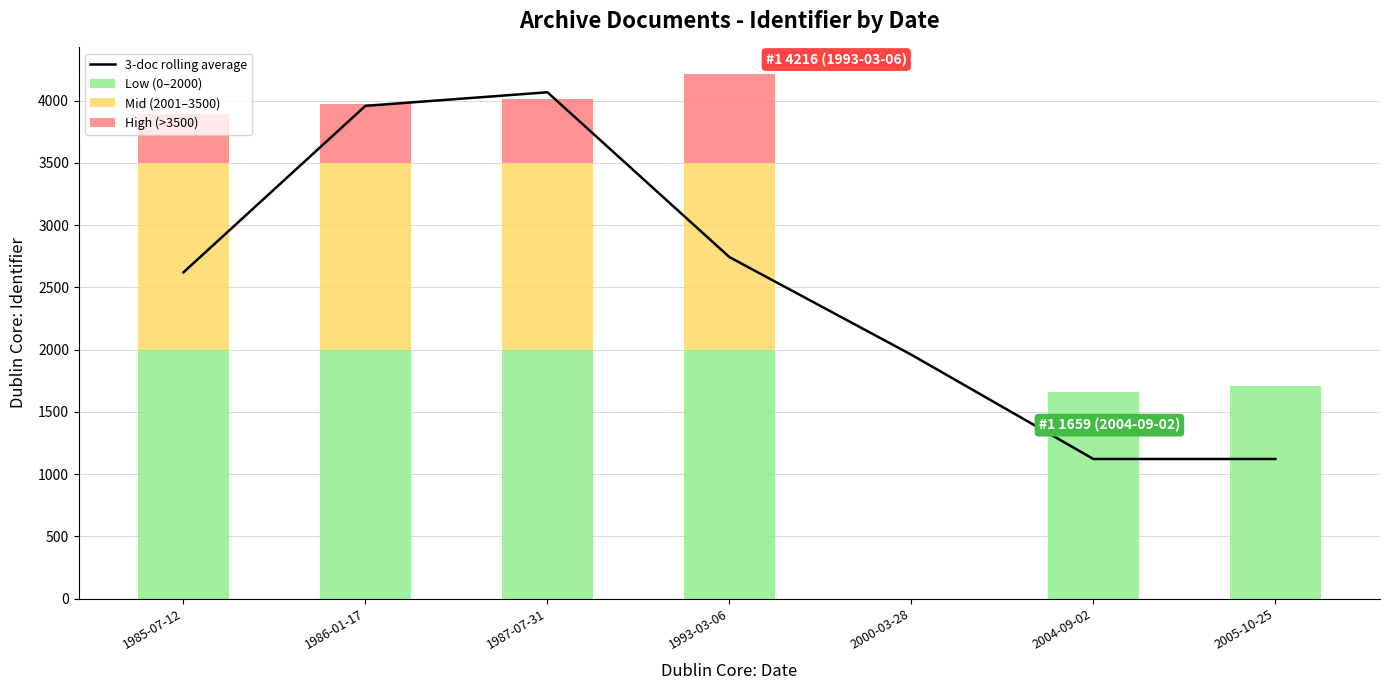

Reading right to left, extract all data points from this chart.

3-doc rolling average: 1121.0	1121.0	1958.3	2742.7	4066.7	3957.7	2620.3
Low (0–2000): 1704.0	1659.0	0.0	2000.0	2000.0	2000.0	2000.0
Mid (2001–3500): 0.0	0.0	0.0	1500.0	1500.0	1500.0	1500.0
High (>3500): 0.0	0.0	0.0	716.0	512.0	472.0	389.0